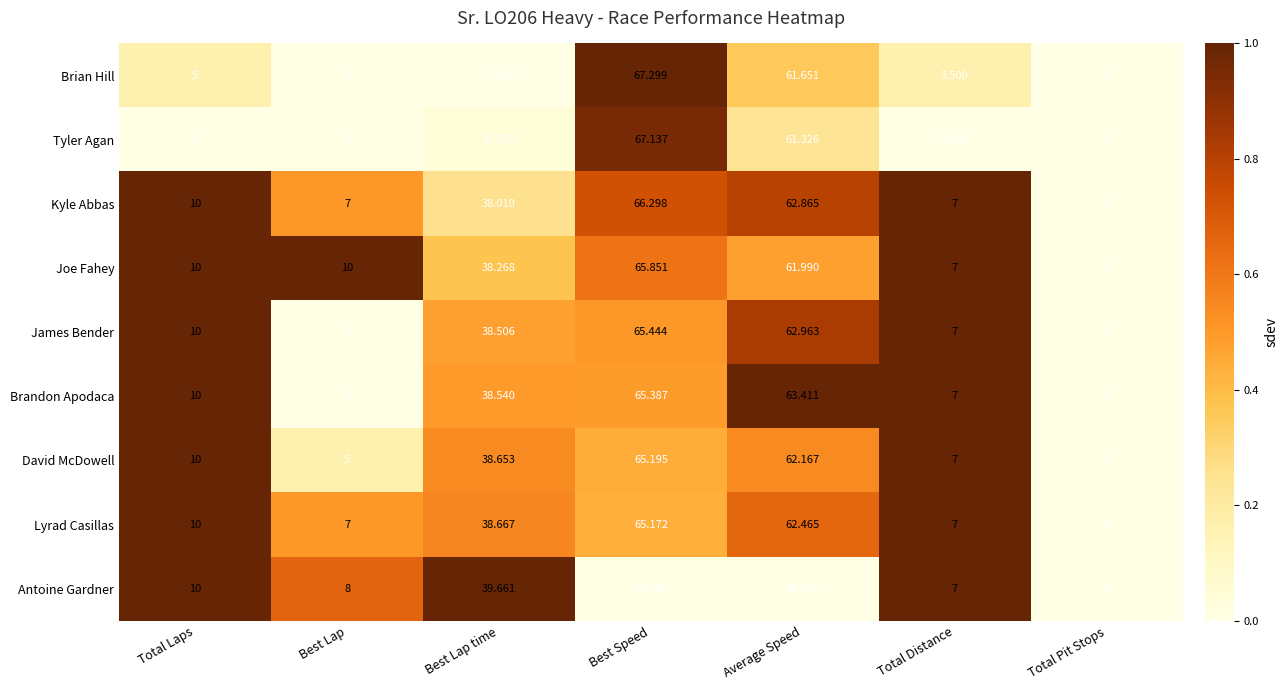

Which series has the widest spread of values?

Brian Hill